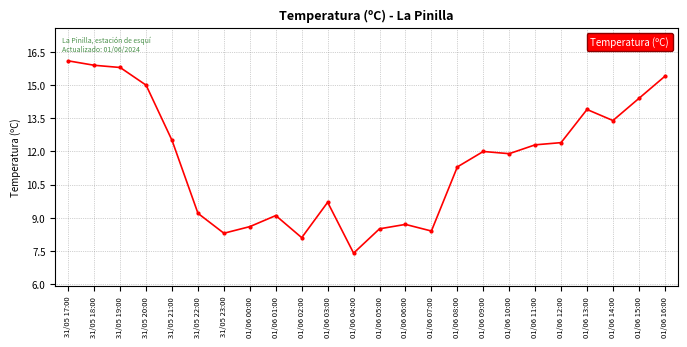

Does the chart have visible grid lines?

Yes